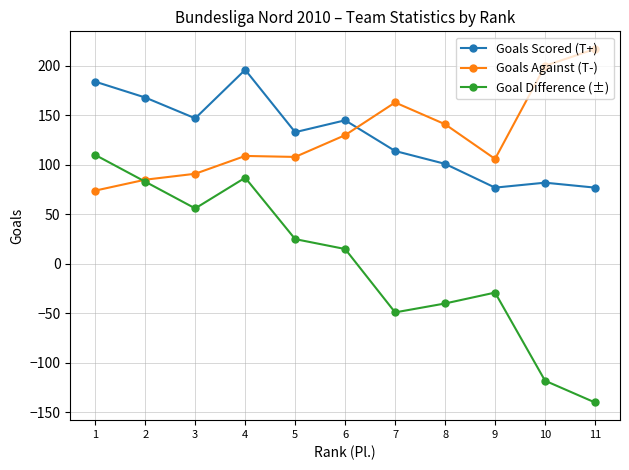

How many data points in Goals Against (T-) are less than 109?

5